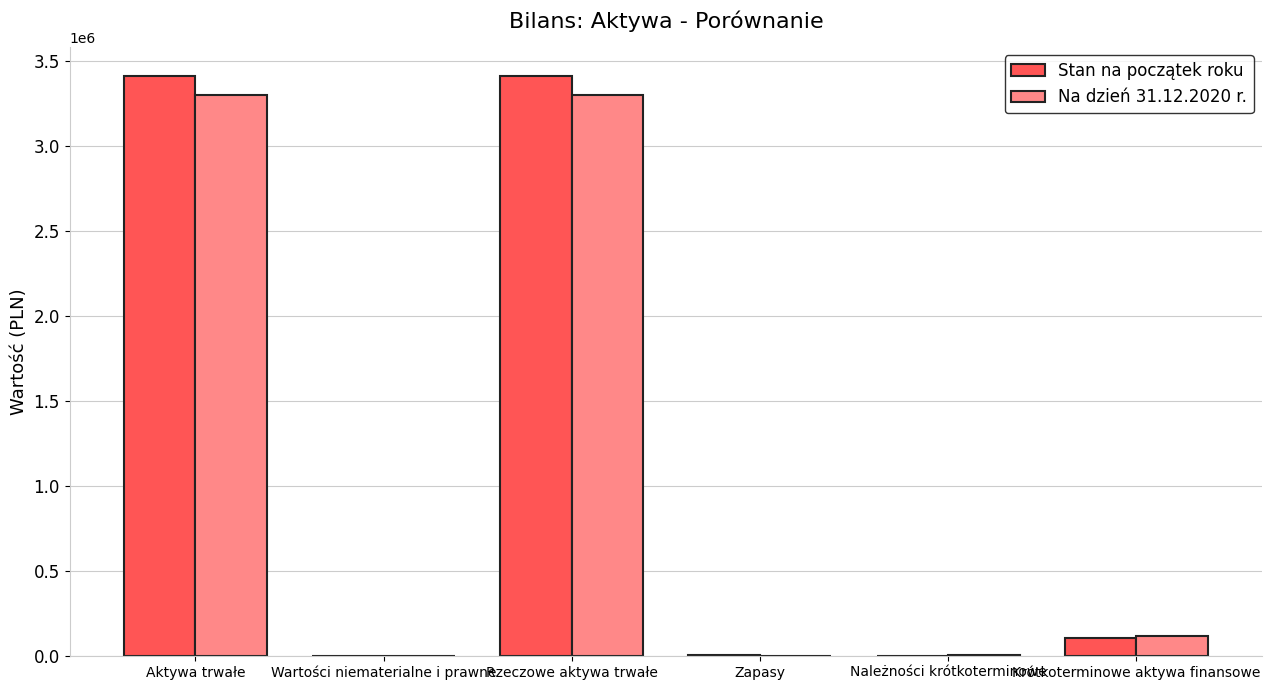

What is the total value across all series at Rzeczowe aktywa trwałe?

6715173.0